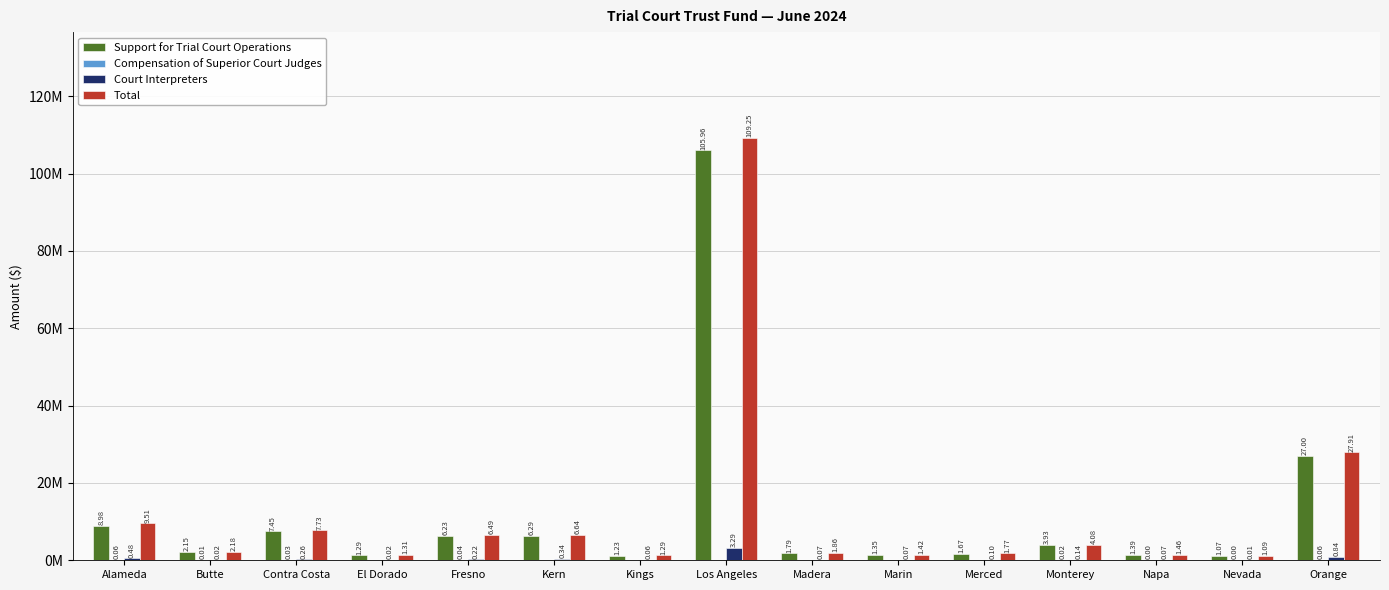

Between Alameda and Los Angeles, which series saw the biggest shift?

Total